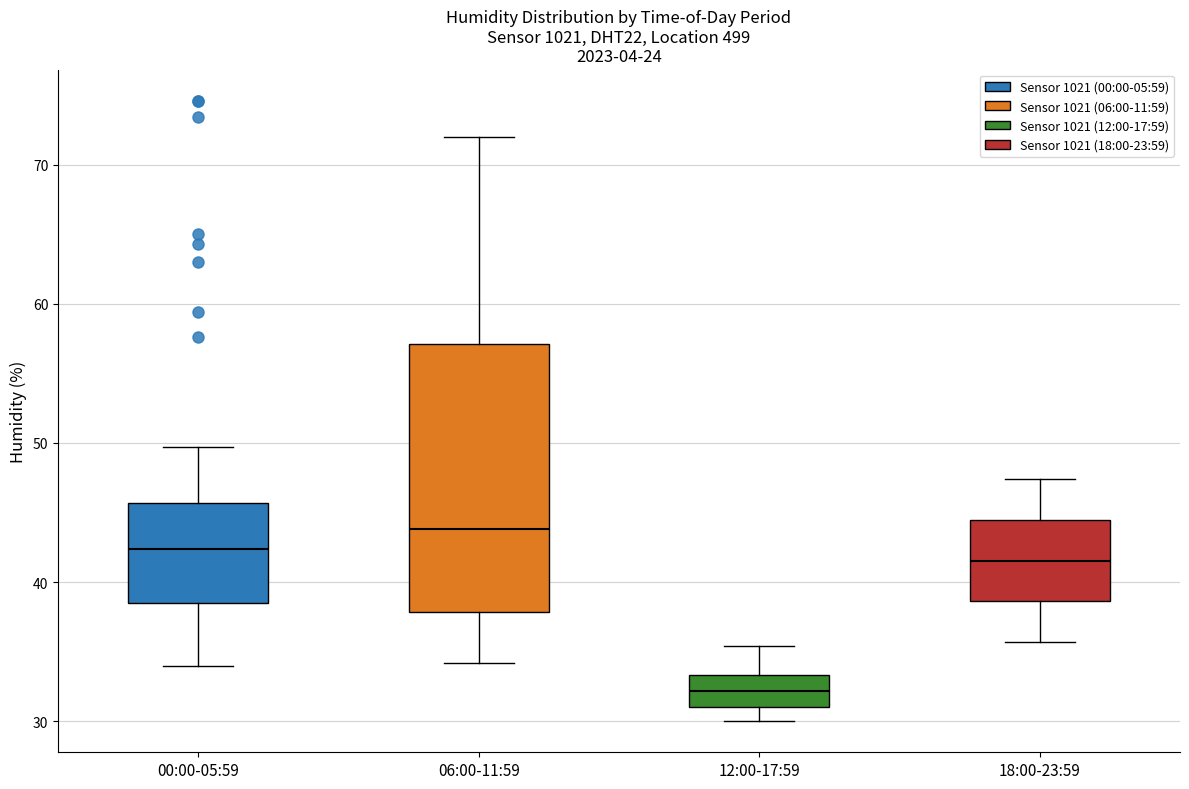

Where is the upper edge of the box for 12:00-17:59 on the y-axis? The values are not printed on the chart, so give them approximately, as read against the axis.

33